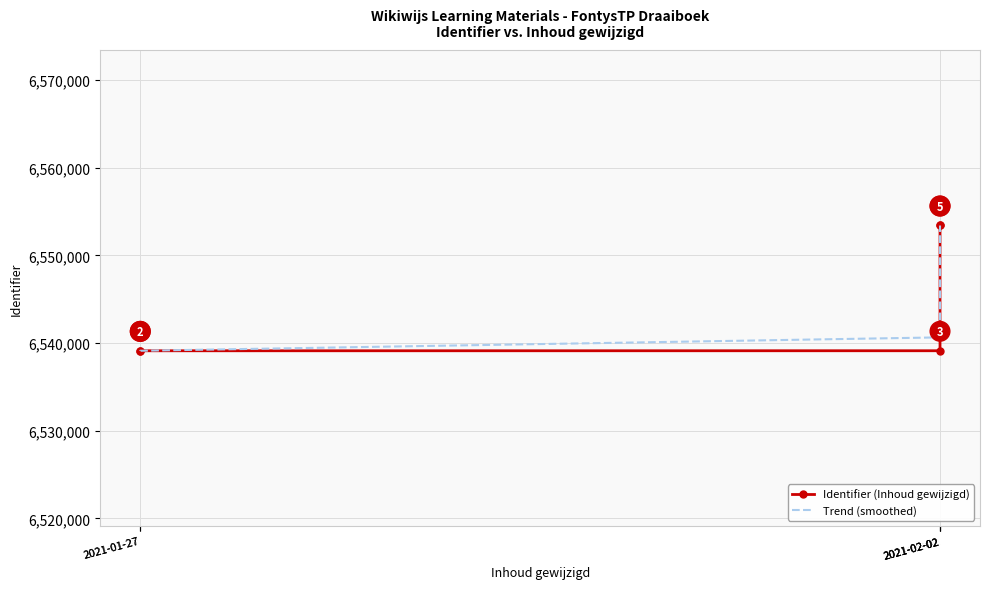

Is it true that Identifier (Inhoud gewijzigd) equals 11775608 at 2021-02-02?

False